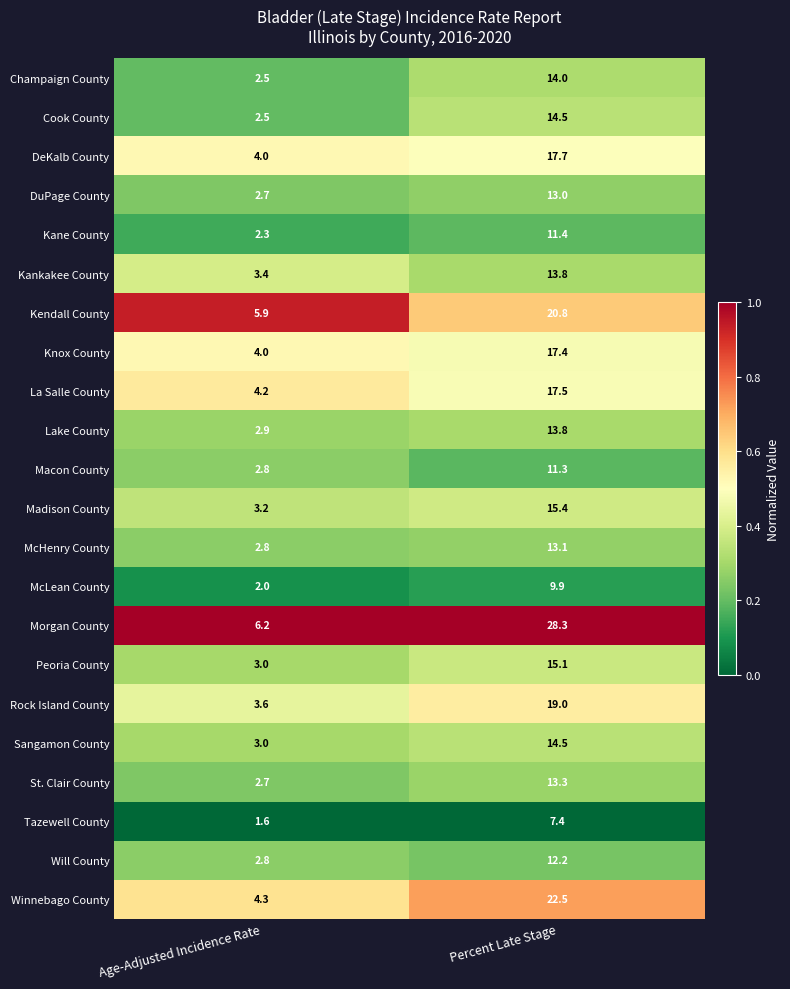

What is the difference between the maximum and minimum values in the Winnebago County series?

18.2